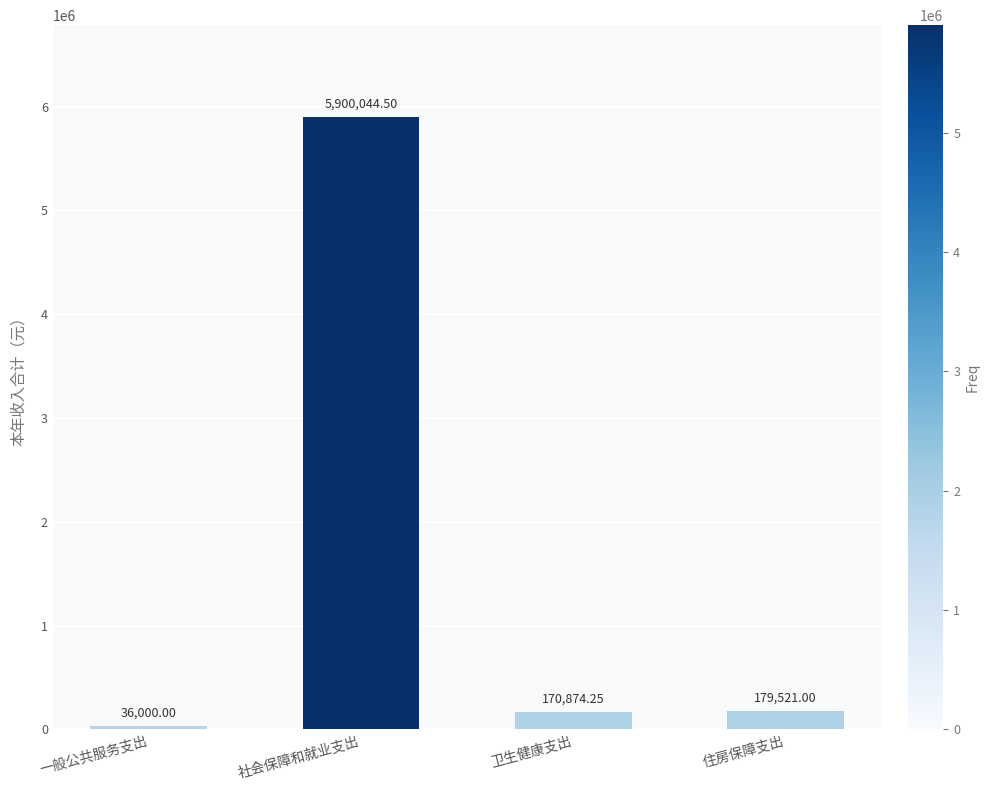

What is the average value?

1571609.9